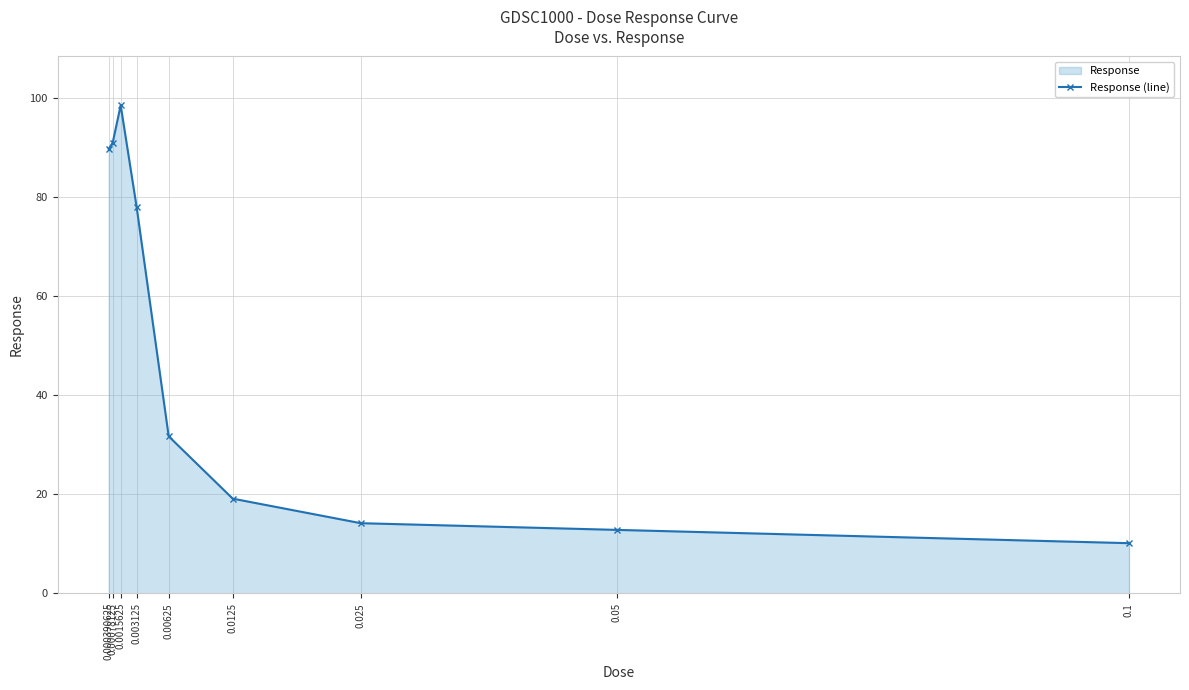

What is the maximum value shown in the chart?

98.6